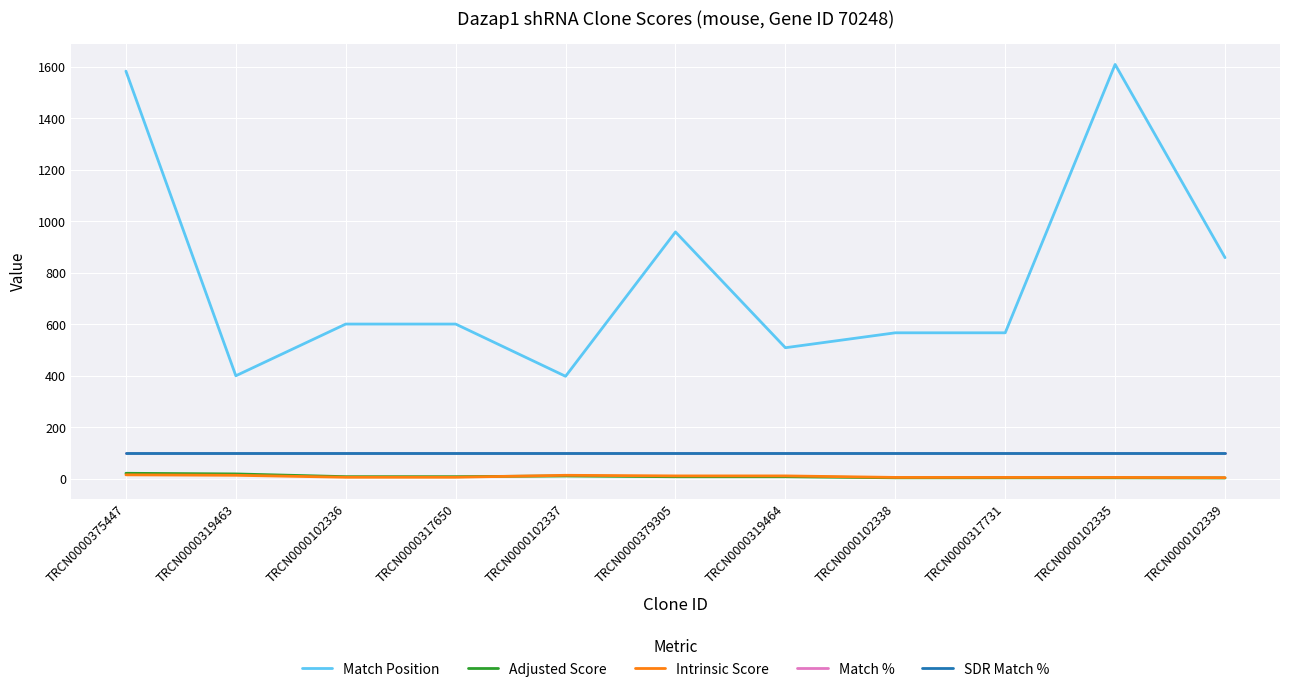

Where is Match Position nearest to the value 1004?

TRCN0000379305